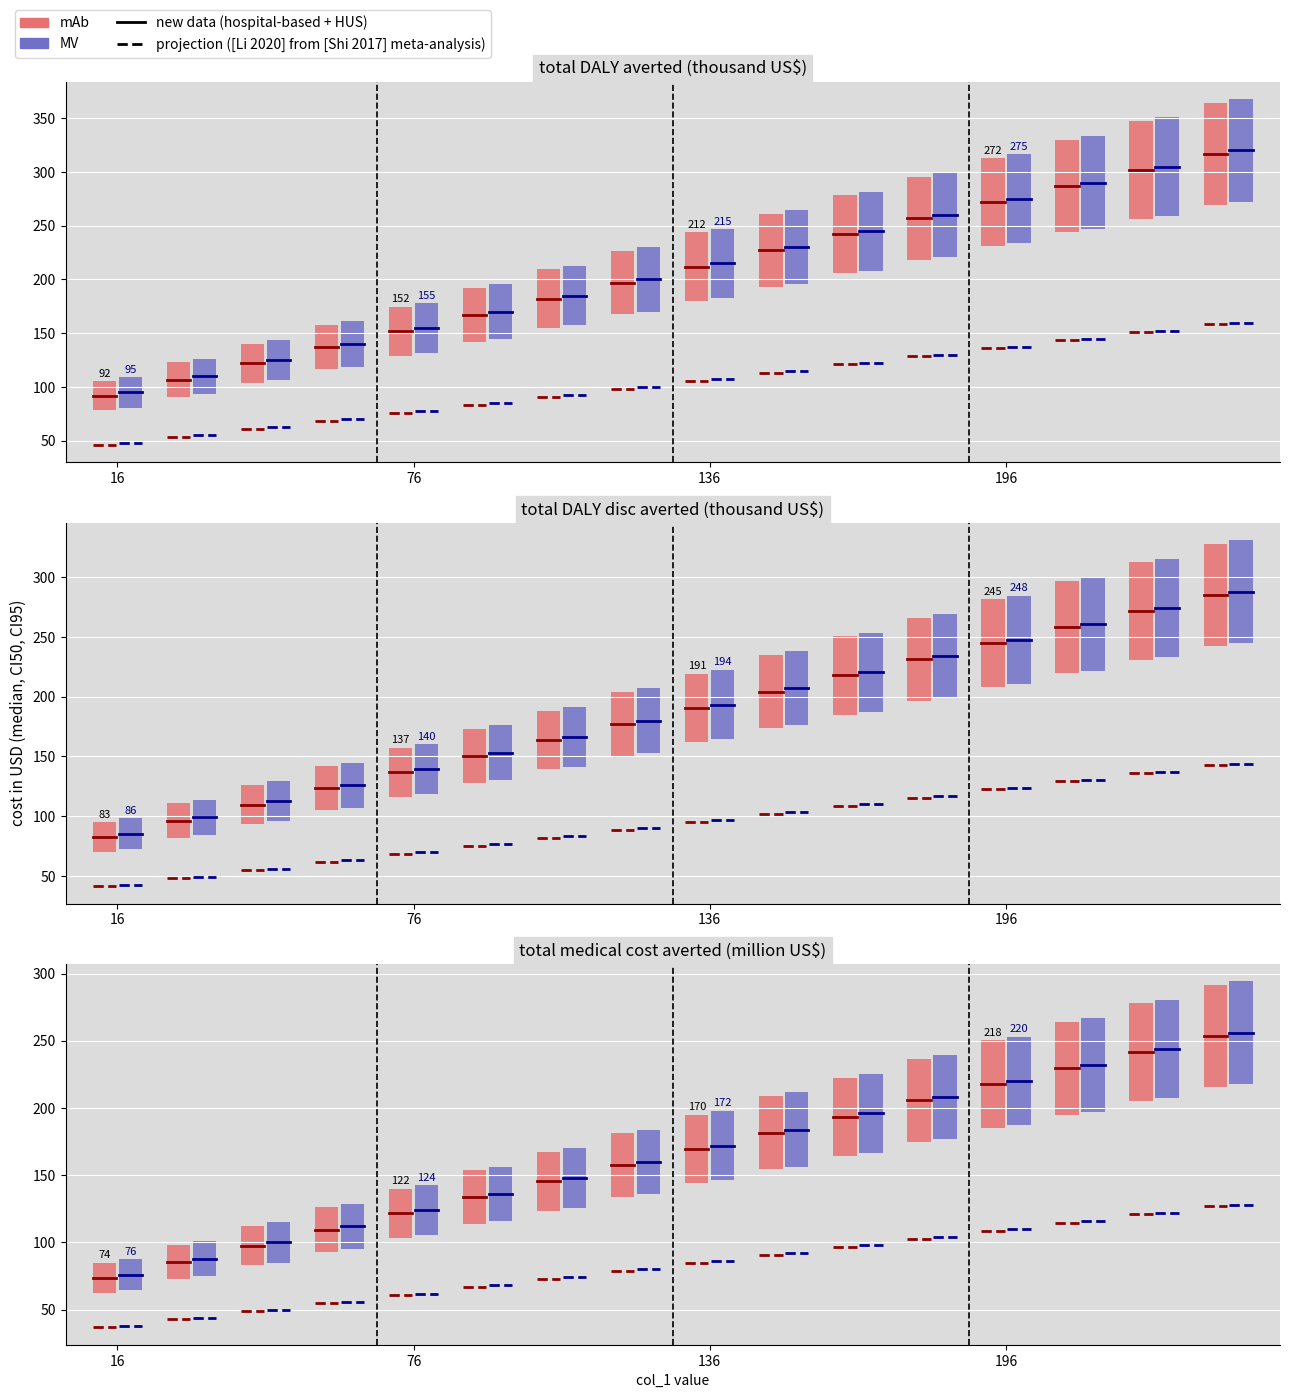

List the series in order of their overall mean, lowest first.

projection ([Li 2020] from [Shi 2017] meta-analysis), new data (hospital-based + HUS)